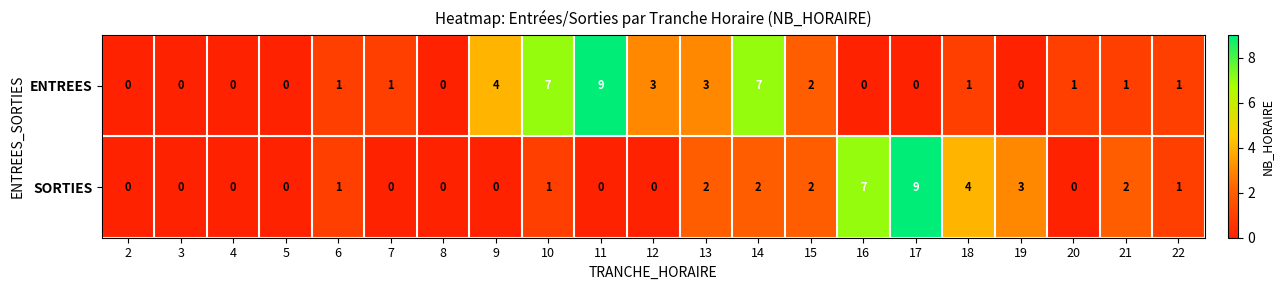

What is the maximum value for ENTREES?

9